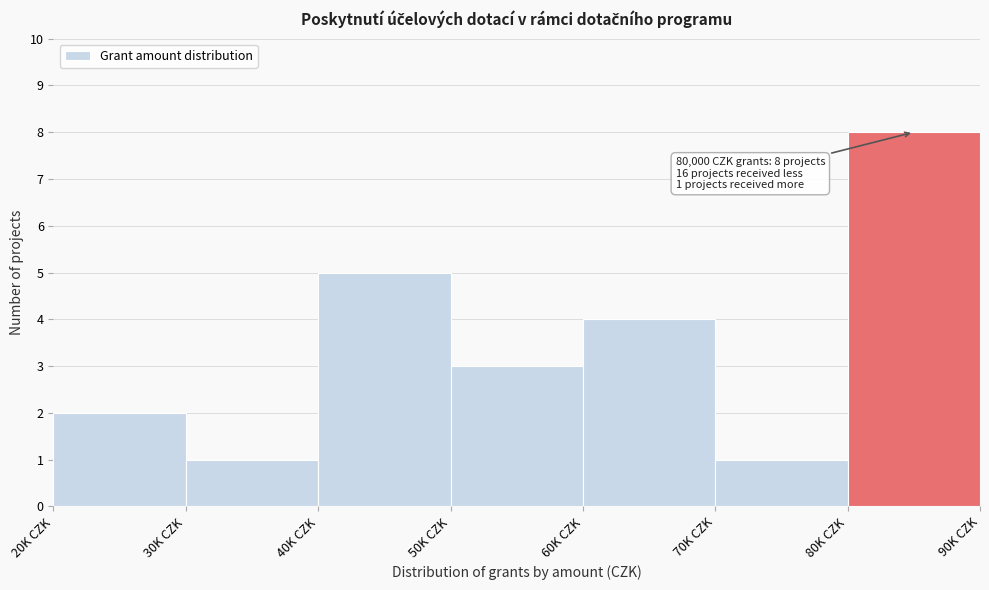

Reading left to right, extract all data points from this chart.

20K CZK=2	30K CZK=1	40K CZK=5	50K CZK=3	60K CZK=4	70K CZK=1	80K CZK=8